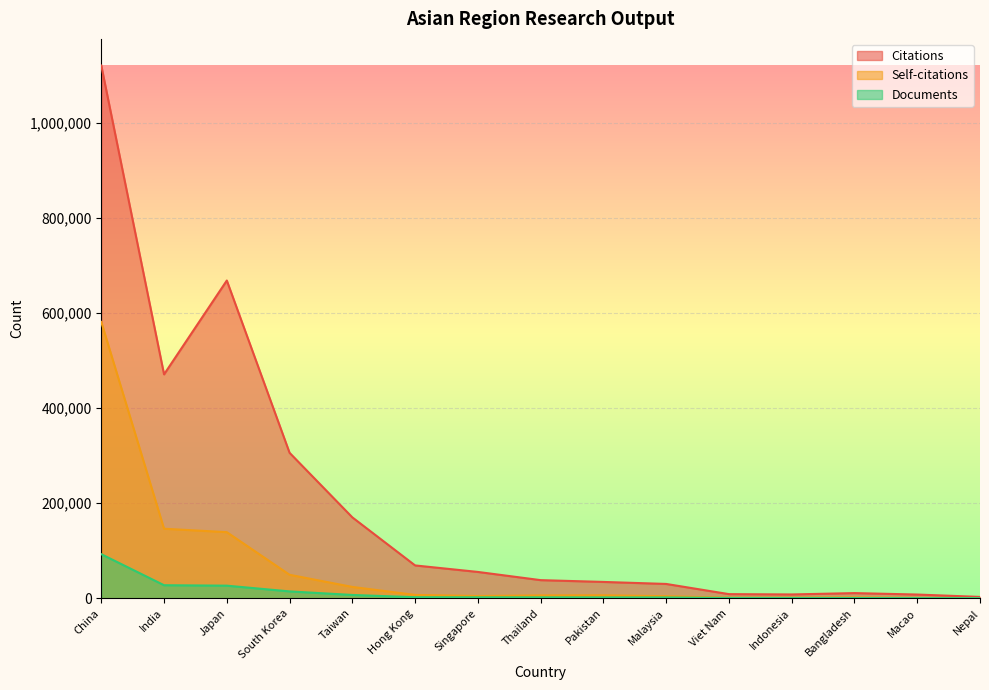

True or false: Citations and Documents intersect in this chart.

False